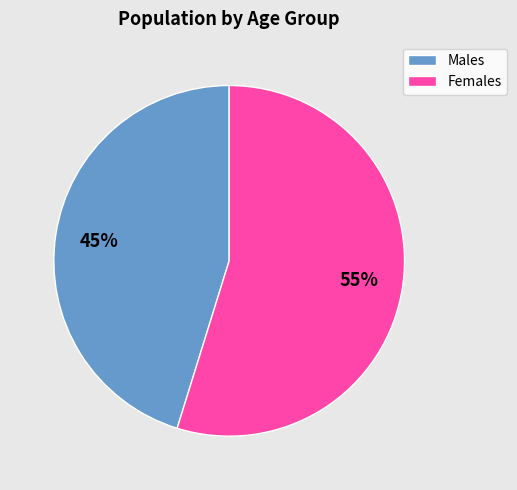

To the nearest percent, what percentage of the pie is Females?

55%